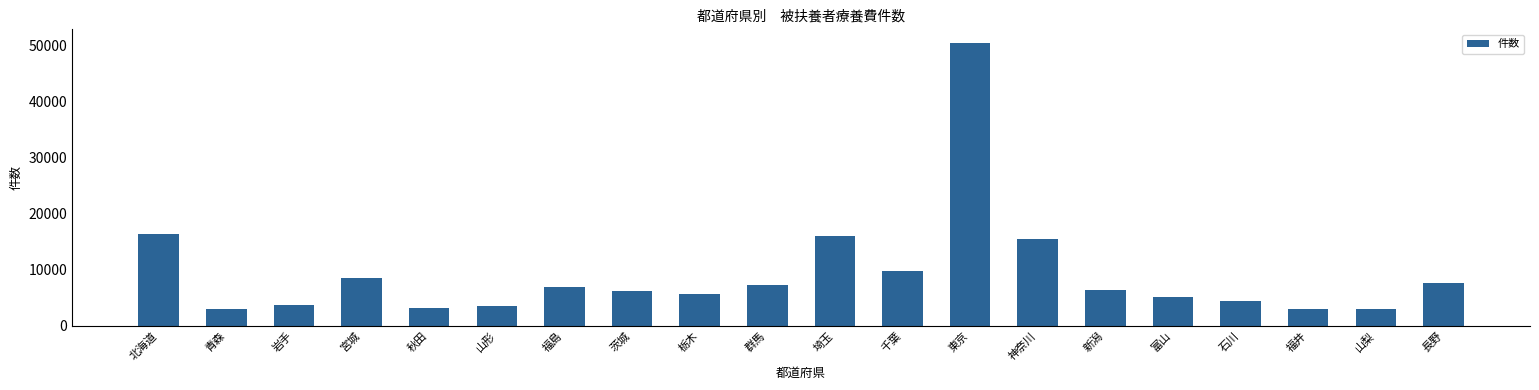

What is the label of the 2nd bar from the left?

青森